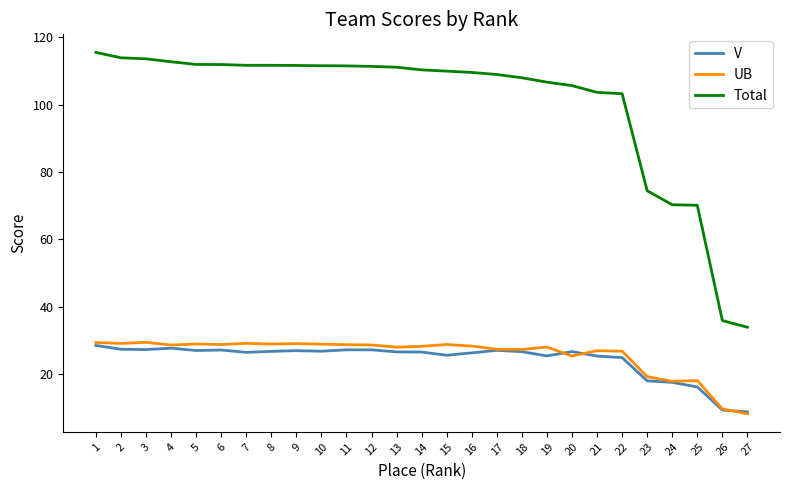

Is the value of UB at 8 greater than the value of Total at 8?

No